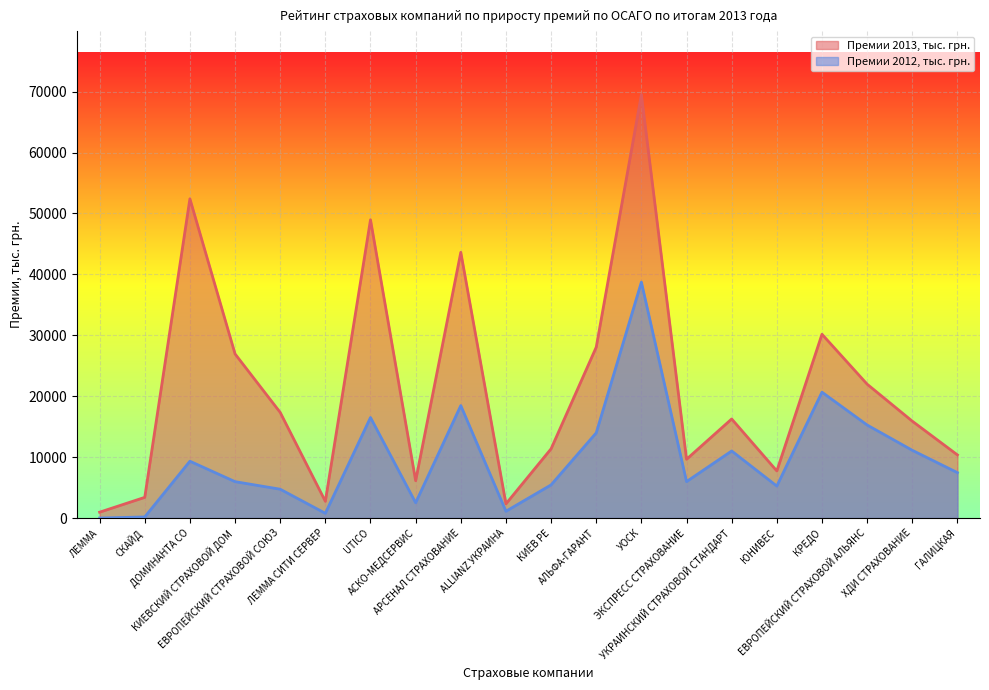

Between ХДИ СТРАХОВАНИЕ and ЛЕММА, which is larger?

ХДИ СТРАХОВАНИЕ